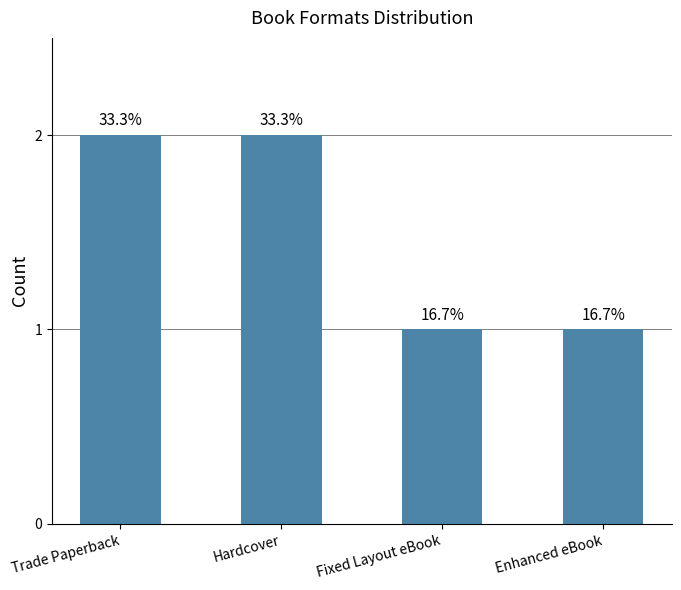

What is the difference between the maximum and minimum values?

1